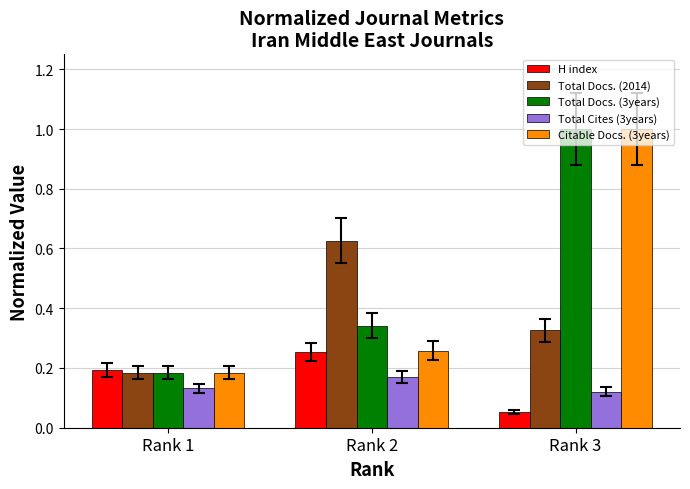

At which category is the sum across all series the highest?

Rank 3